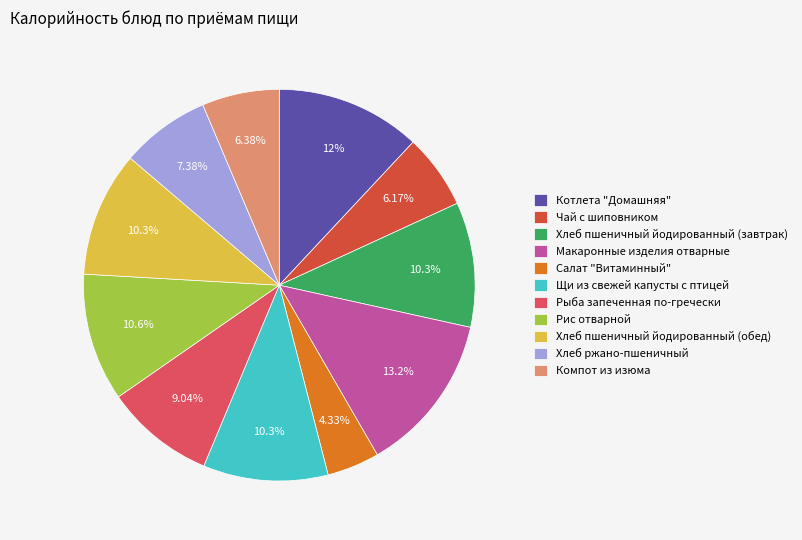

How much of the chart is everything except Чай с шиповником?

93.8%